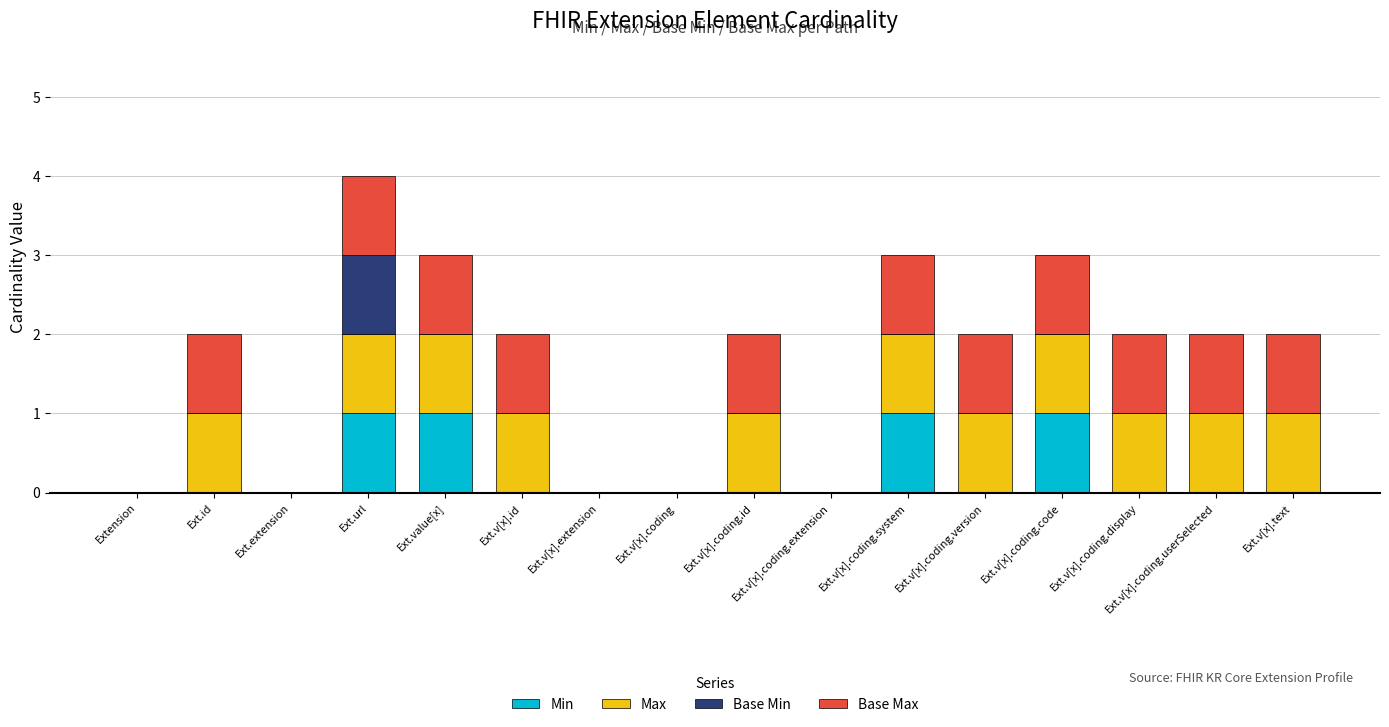

The Min series shows 0 at Ext.v[x].coding.id. True or false?

True